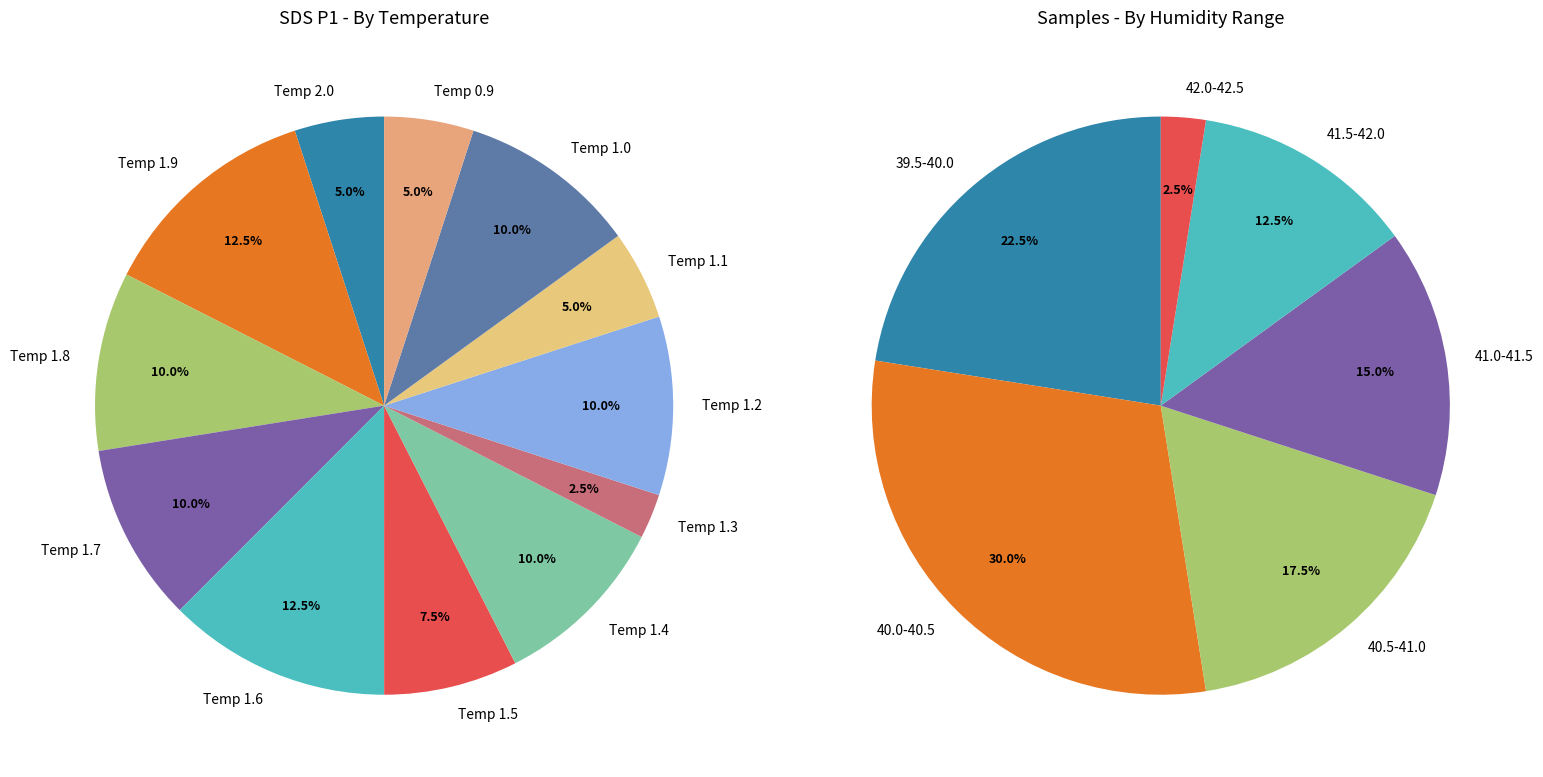

Is it true that 12 is 3% of the pie?

True